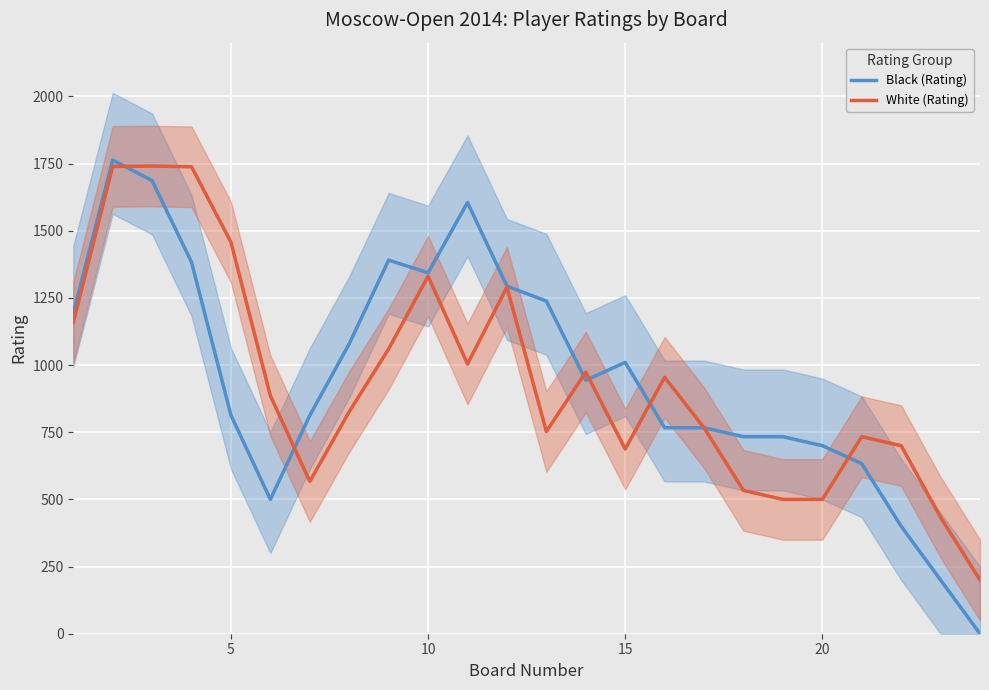

What is the highest value of the Black (Rating) series?

1763.0